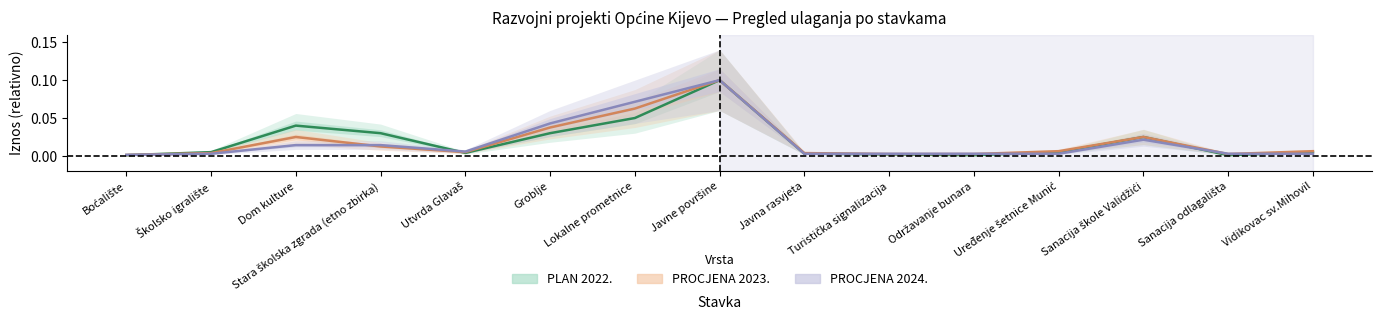

True or false: PLAN 2022. has a value of 0.1 at Javne površine.

True